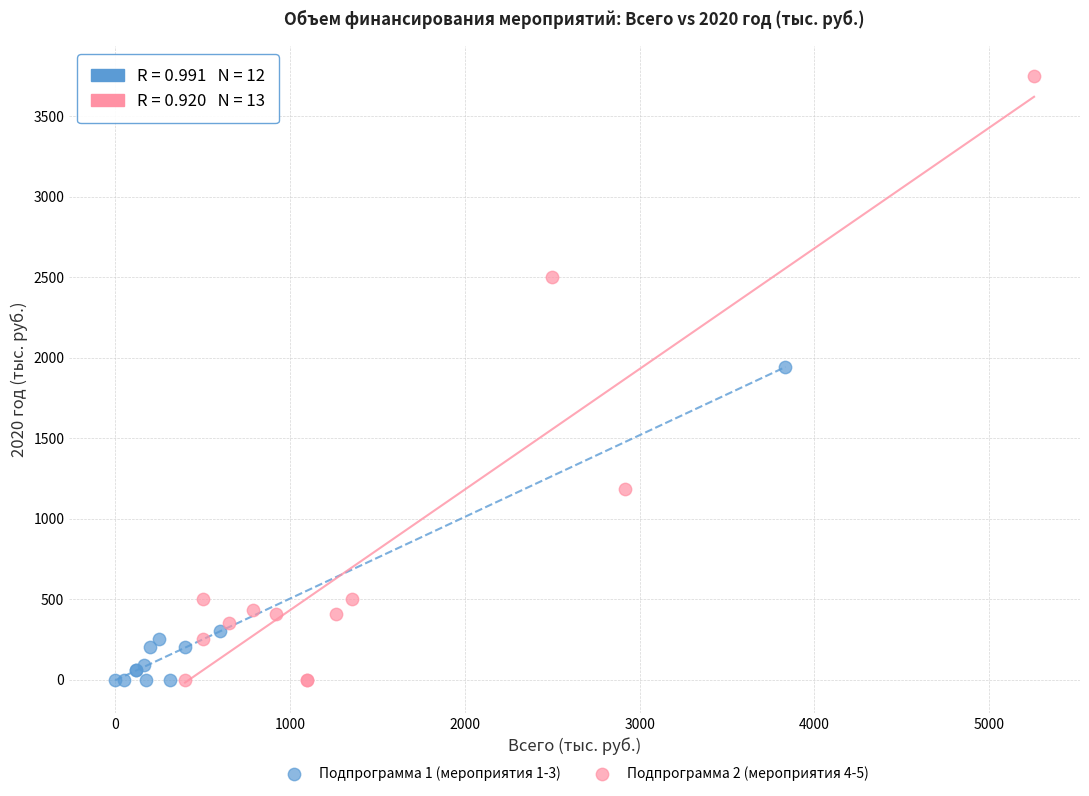

Which series has the widest spread of Y values?

Подпрограмма 2 (мероприятия 4-5)